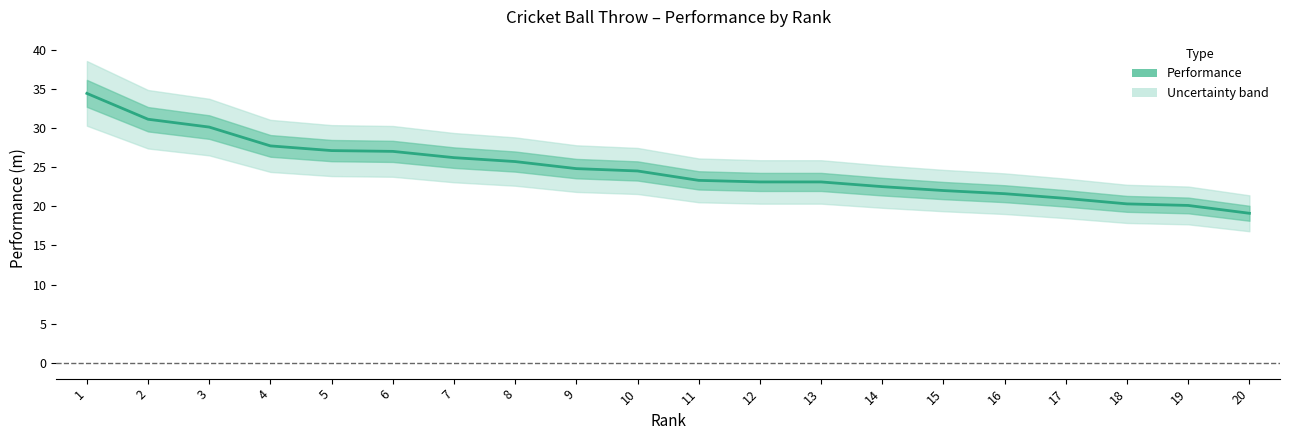

Does the chart display data point markers on the line(s)?

No